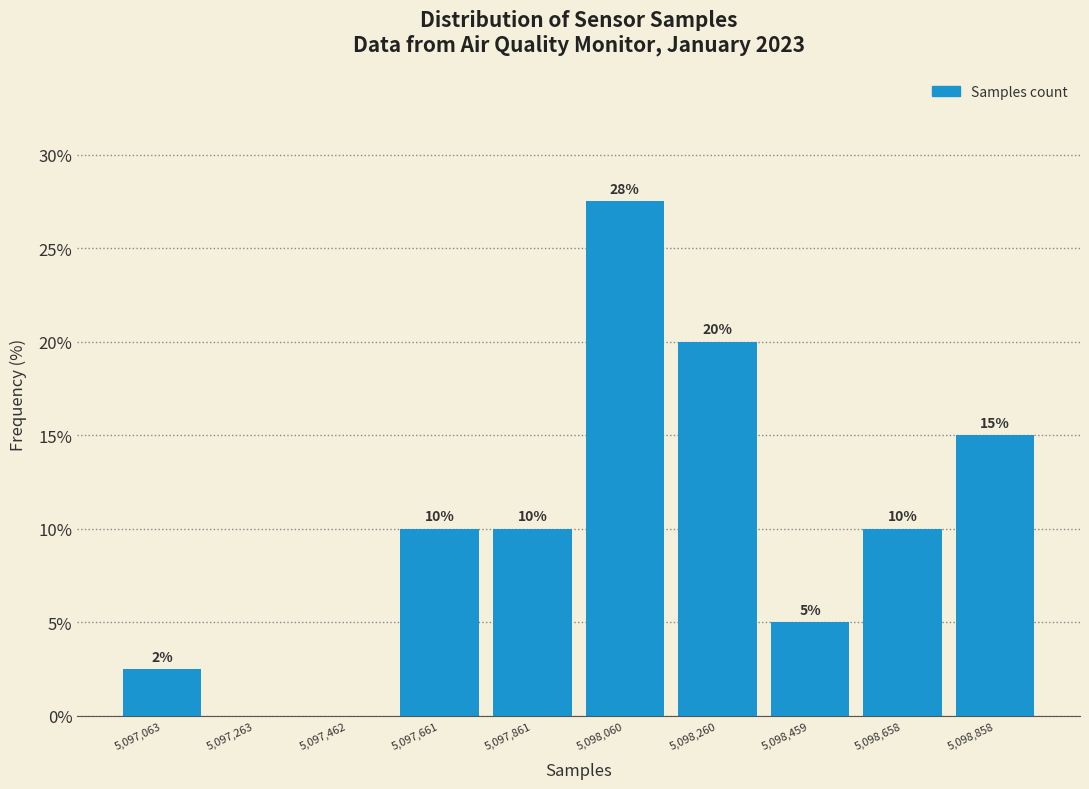

Which range on the x-axis has the tallest bar?

5097960 to 5098160